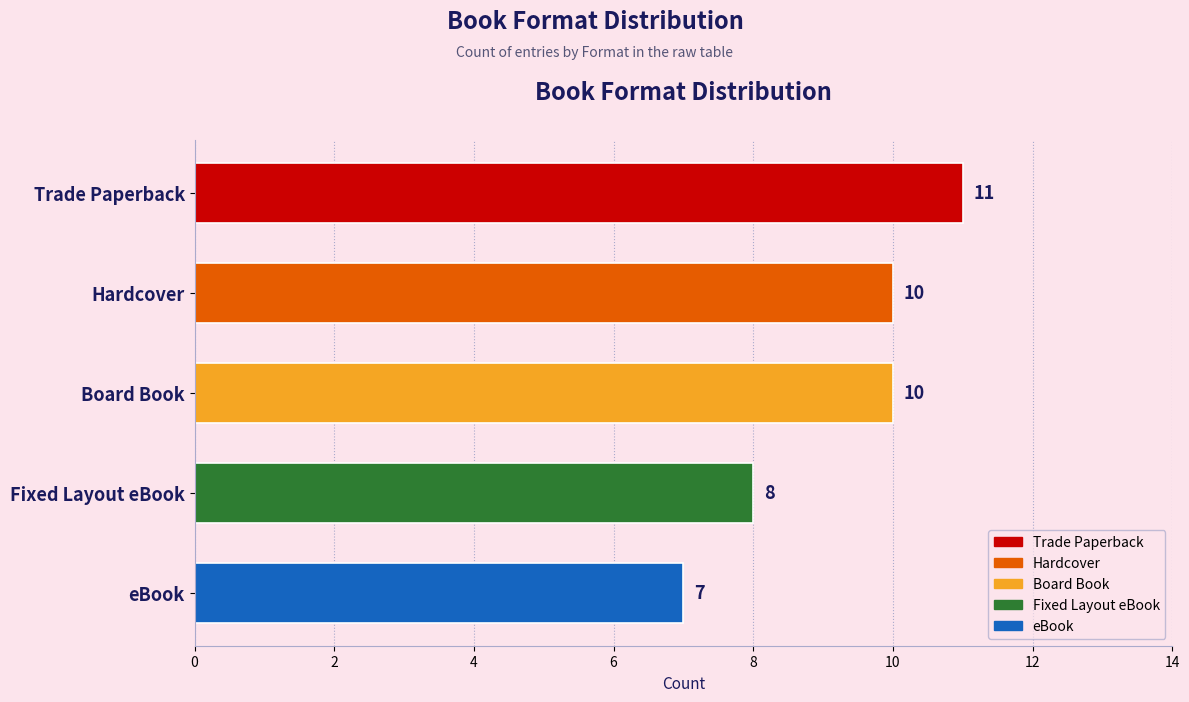

Count the values in the range 8 to 10.

3